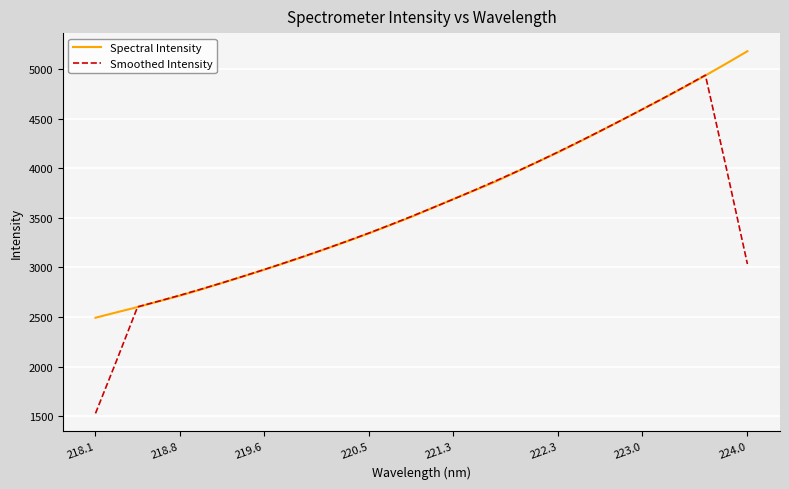

What is the maximum value for Spectral Intensity?

5181.5